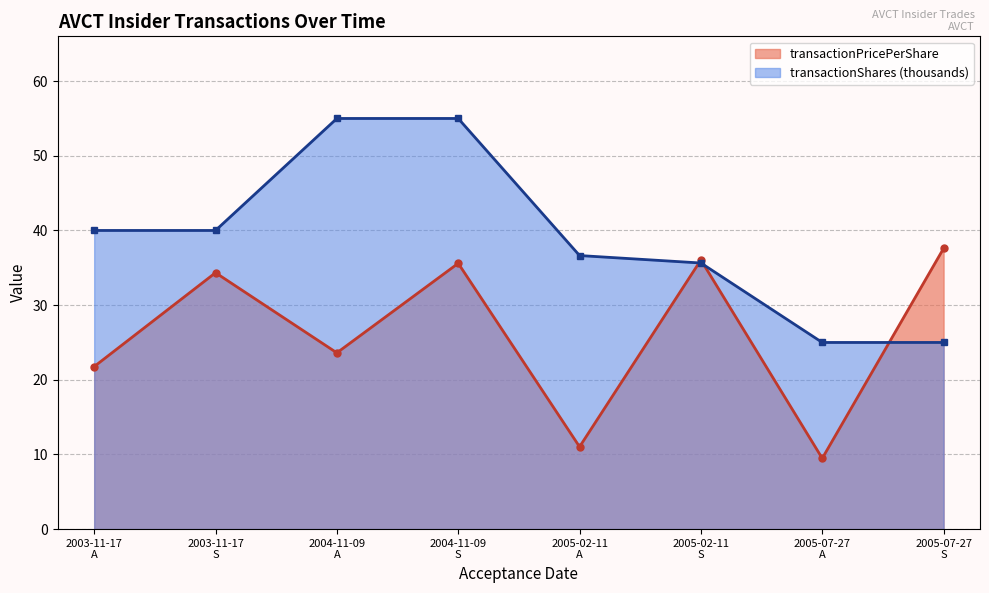

Is it true that transactionShares (thousands) equals 40.0 at 2003-11-17
A?

True